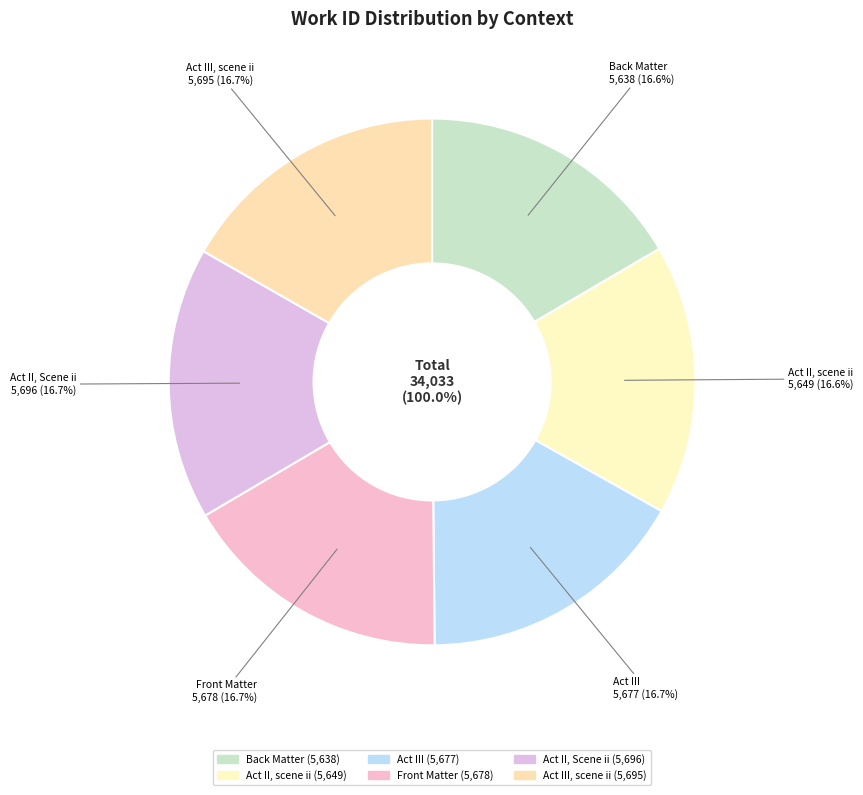

Rank the categories by value from highest to lowest.

Act II, Scene ii, Act III, scene ii, Front Matter, Act III, Act II, scene ii, Back Matter